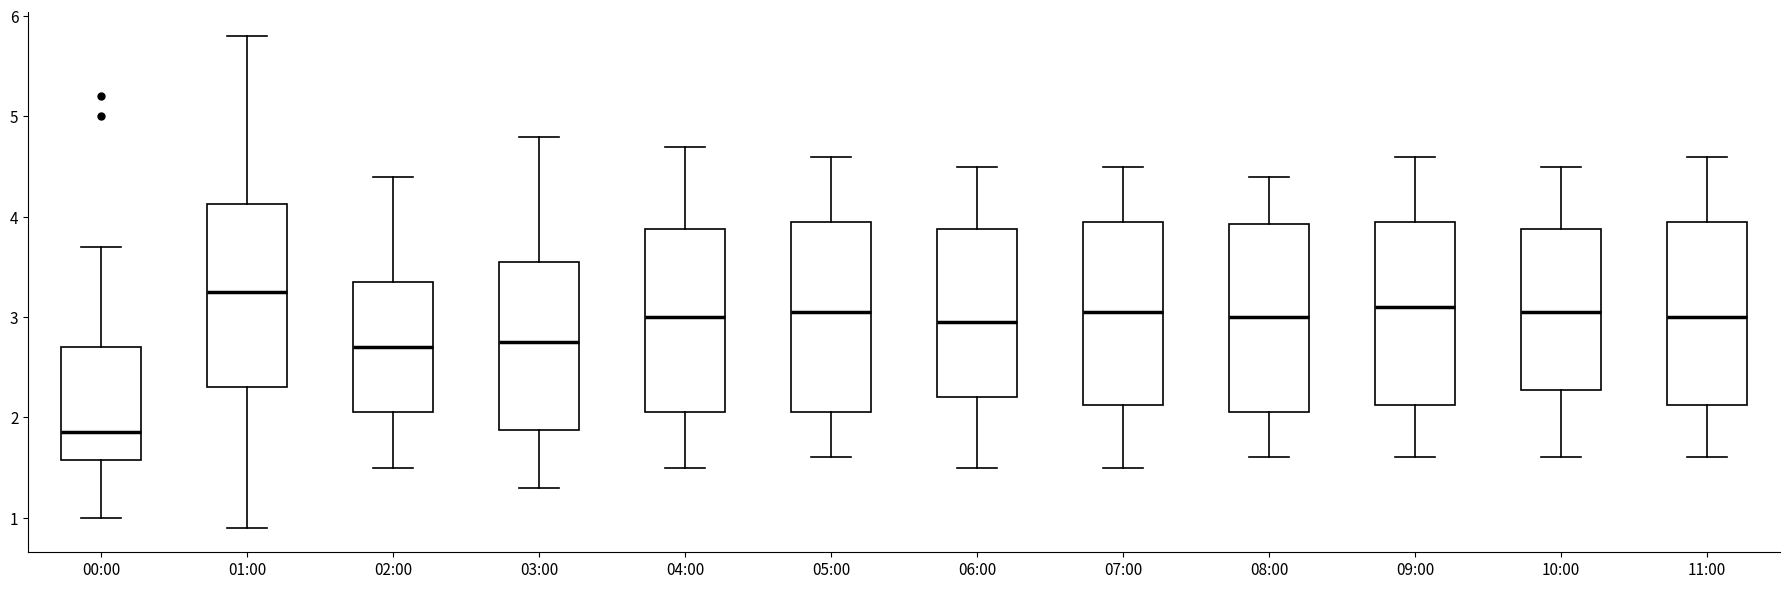

Where does the lower whisker of the box for 10:00 end on the y-axis? The values are not printed on the chart, so give them approximately, as read against the axis.

1.6